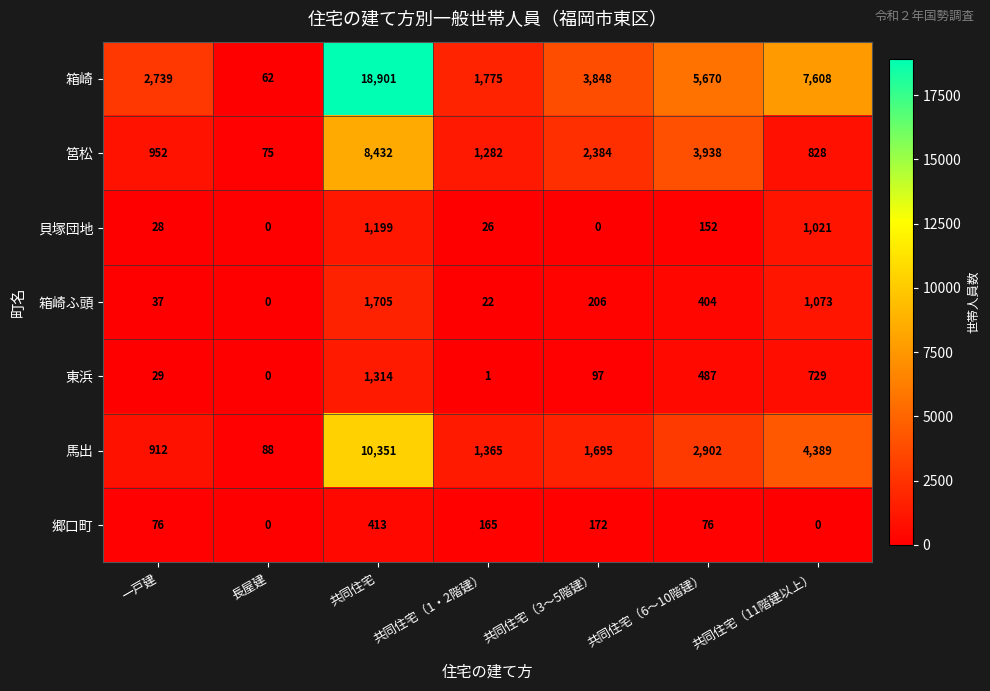

At which category does the chart reach its peak across all series?

共同住宅